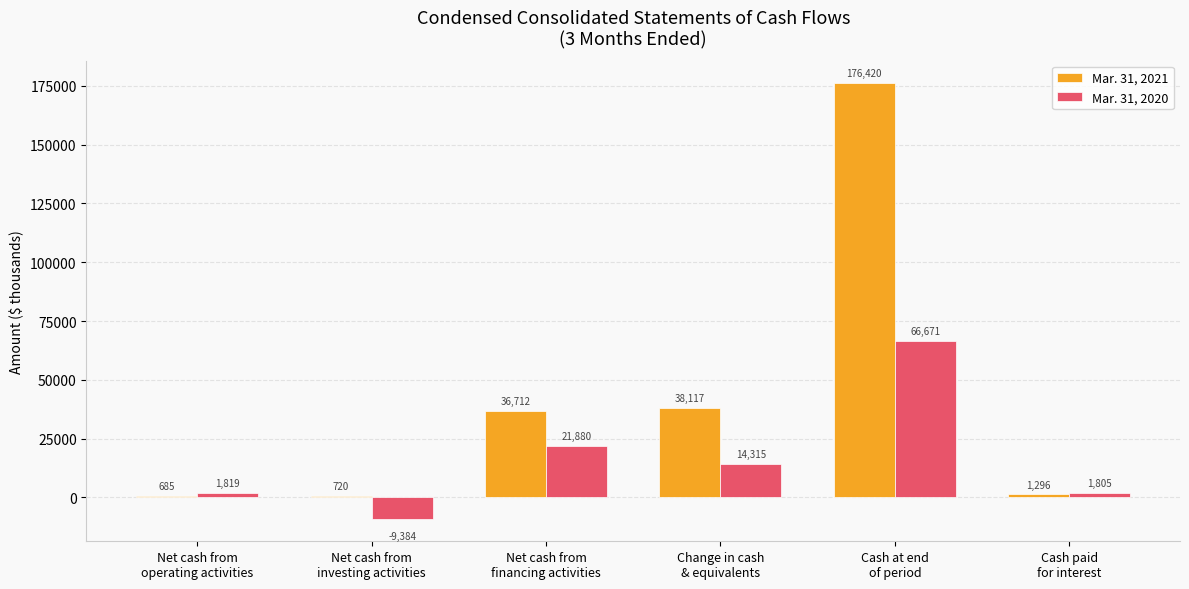

Count the number of data series in this chart.

2